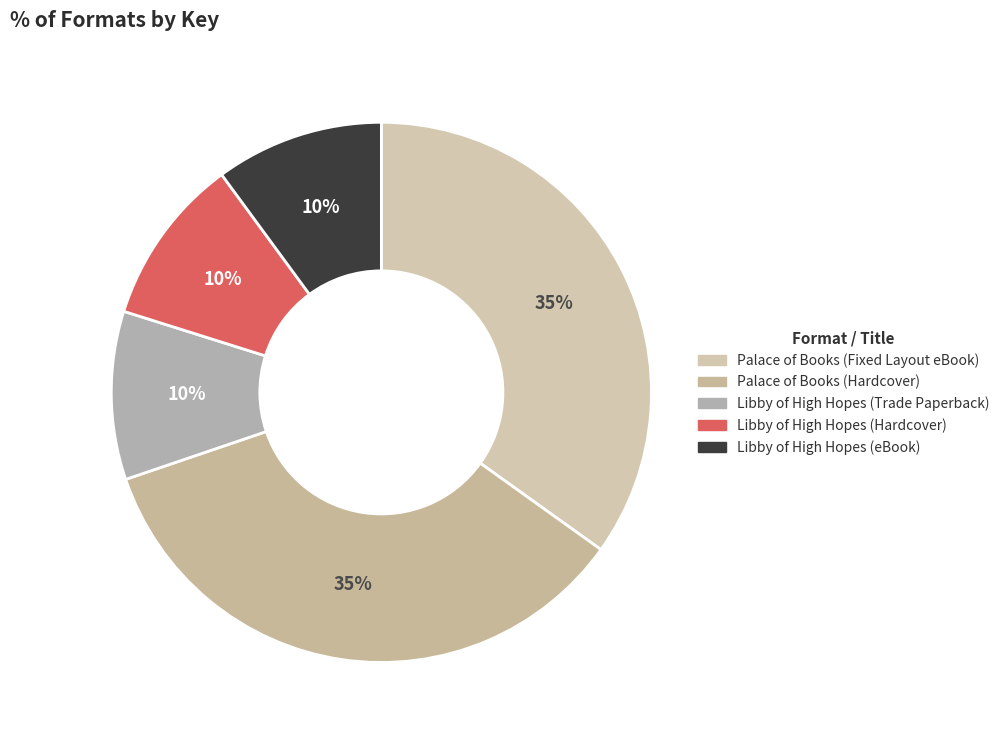

To the nearest percent, what portion does Libby of High Hopes (Trade Paperback) represent?

10%